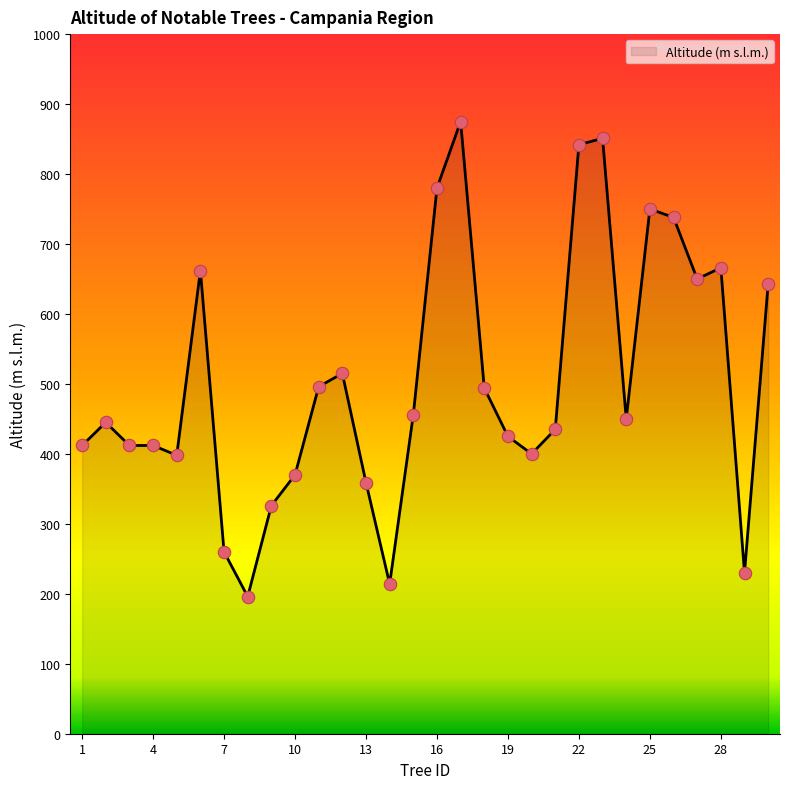

What is the difference between the maximum and minimum values?

679